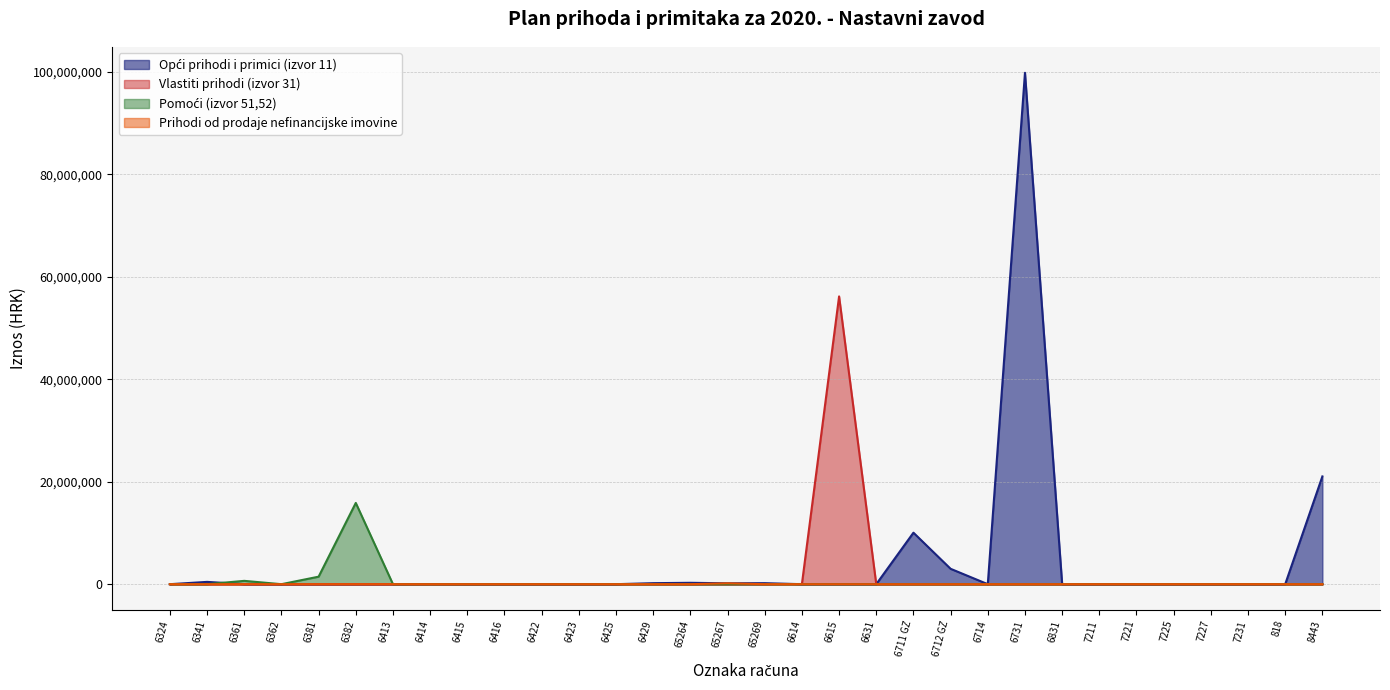

At which category does Vlastiti prihodi (izvor 31) reach its first local peak?

6615